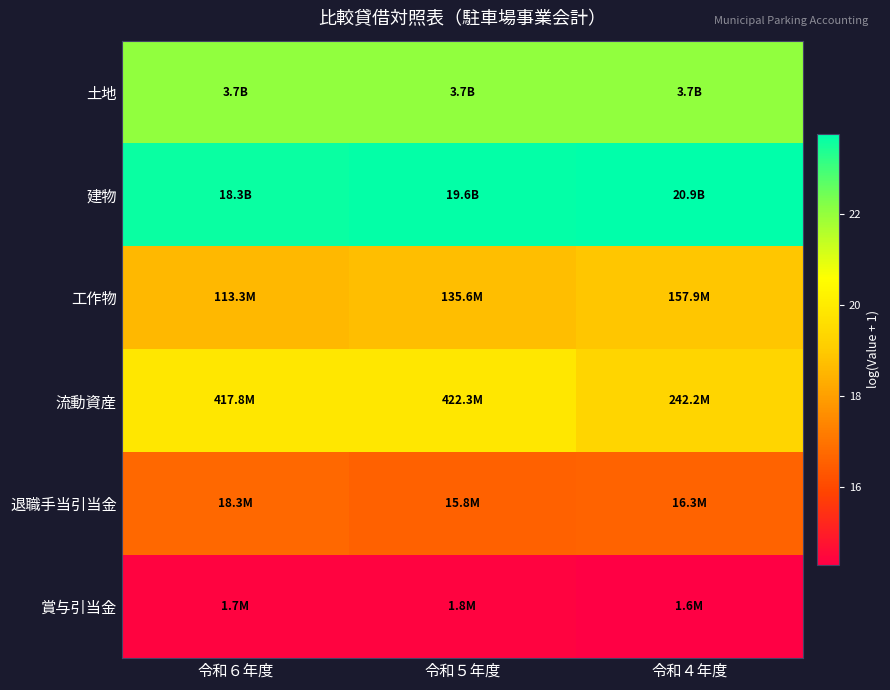

Reading left to right, list all the values displayed in this chart.

土地: 令和６年度=22.0	令和５年度=22.0	令和４年度=22.0
建物: 令和６年度=23.6	令和５年度=23.7	令和４年度=23.8
工作物: 令和６年度=18.5	令和５年度=18.7	令和４年度=18.9
流動資産: 令和６年度=19.9	令和５年度=19.9	令和４年度=19.3
退職手当引当金: 令和６年度=16.7	令和５年度=16.6	令和４年度=16.6
賞与引当金: 令和６年度=14.4	令和５年度=14.4	令和４年度=14.3